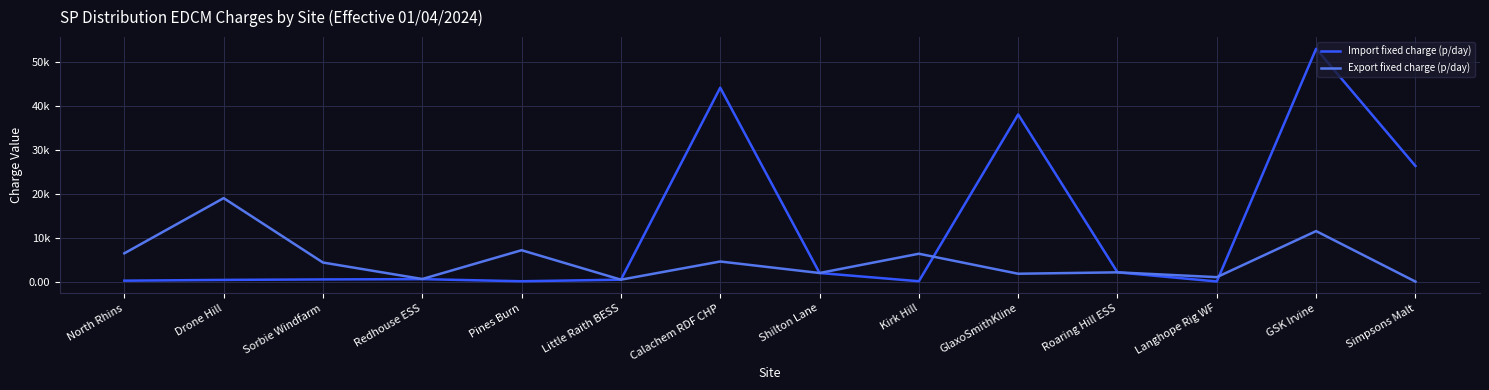

Which series ends up on top after the final intersection of Export fixed charge (p/day) and Import fixed charge (p/day)?

Import fixed charge (p/day)